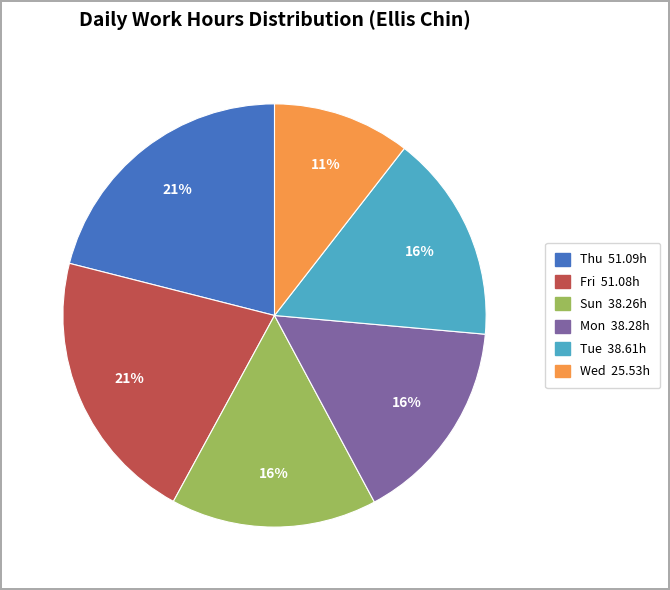

Is there any slice that represents more than half of the pie?

No